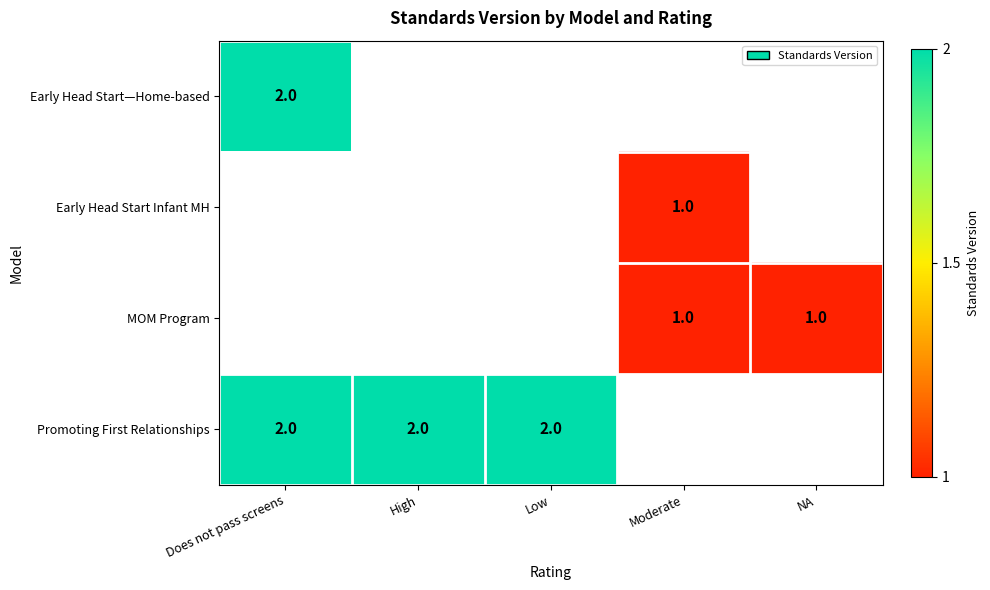

How many series are shown in this chart?

4